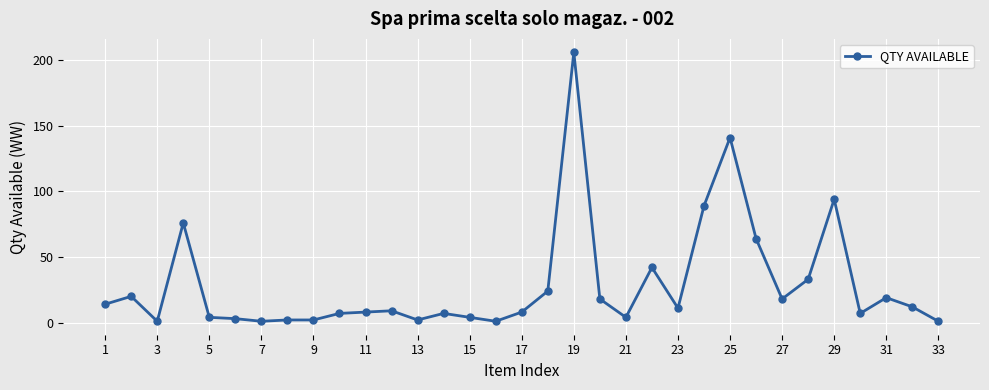

What is the difference between the second highest and second lowest values?

140